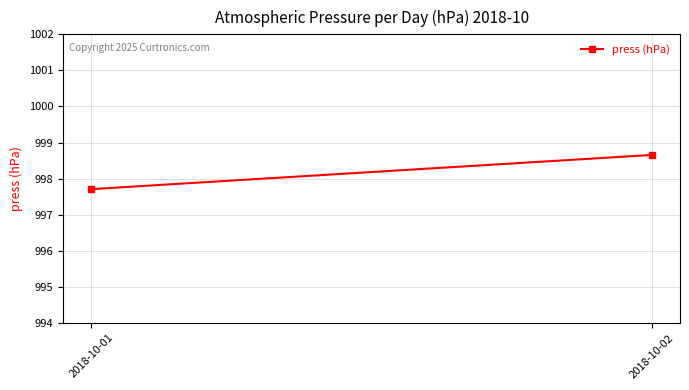

What is the change in value from 2018-10-01 to 2018-10-02?

+0.9